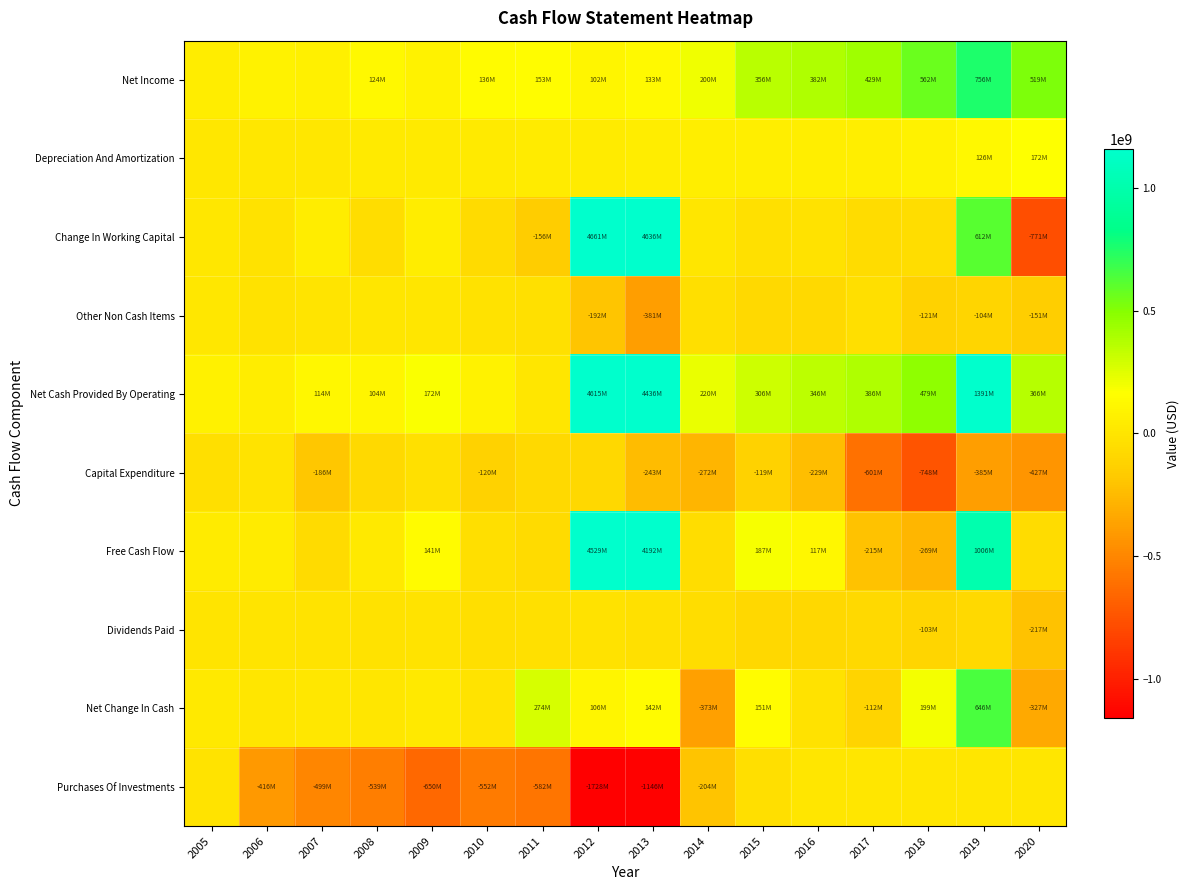

Reading left to right, extract all data points from this chart.

Net Income: 2005=50141000	2006=89565500	2007=64282250	2008=123978250	2009=85284500	2010=135865500	2011=153294250	2012=102261500	2013=133009250	2014=199762250	2015=355548250	2016=381682000	2017=429237000	2018=562039000	2019=755813250	2020=518902750
Depreciation And Amortization: 2005=11674500	2006=9319750	2007=9577000	2008=30061750	2009=33862000	2010=35825250	2011=40429500	2012=43639750	2013=47653750	2014=55456000	2015=57412250	2016=58561250	2017=60757500	2018=85777500	2019=126354000	2020=171786000
Change In Working Capital: 2005=10152750	2006=-25470000	2007=46505250	2008=-52724250	2009=47999000	2010=-71234250	2011=-156274500	2012=4660909250	2013=4636043500	2014=923250	2015=-29507750	2016=-19119000	2017=-62476500	2018=-48037750	2019=612376750	2020=-770654250
Other Non Cash Items: 2005=9362750	2006=-21419000	2007=-6478500	2008=2299500	2009=4770000	2010=-18540500	2011=-30569250	2012=-191941500	2013=-381063500	2014=-36305000	2015=-77604750	2016=-75085750	2017=-41591250	2018=-121133500	2019=-103806000	2020=-151222250
Net Cash Provided By Operating: 2005=81331000	2006=51996250	2007=113886000	2008=103615250	2009=171915500	2010=81916000	2011=6880000	2012=4614869000	2013=4435643000	2014=219836500	2015=305848000	2016=346038500	2017=385926750	2018=478645250	2019=1390738000	2020=365778000
Capital Expenditure: 2005=-44382500	2006=-11615750	2007=-185637750	2008=-77792750	2009=-30779000	2010=-119915750	2011=-73638750	2012=-86007250	2013=-243340250	2014=-271748750	2015=-118523750	2016=-229043750	2017=-600859250	2018=-747801500	2019=-385214250	2020=-427000000
Free Cash Flow: 2005=36948500	2006=40380500	2007=-71751750	2008=25822500	2009=141136500	2010=-37999750	2011=-66758750	2012=4528861750	2013=4192302750	2014=-51912250	2015=187324250	2016=116994750	2017=-214932500	2018=-269156250	2019=1005523750	2020=-61222000
Dividends Paid: 2005=-3652000	2006=-5551250	2007=-11456000	2008=-26064250	2009=-13077750	2010=-40580250	2011=-34260000	2012=-19290500	2013=-35829250	2014=-45812500	2015=-84762000	2016=-89074750	2017=-77618750	2018=-103234000	2019=-77019000	2020=-216553750
Net Change In Cash: 2005=24742250	2006=1758500	2007=13472250	2008=3447750	2009=23091500	2010=-12573000	2011=274420750	2012=105754250	2013=141501500	2014=-373130250	2015=151341250	2016=-21345250	2017=-111934500	2018=198795000	2019=646218500	2020=-327338250
Purchases Of Investments: 2005=-12667750	2006=-416065750	2007=-499186750	2008=-538623750	2009=-649943750	2010=-552199000	2011=-581546000	2012=-1728332500	2013=-1145720750	2014=-203881250	2015=-43569750	2016=0	2017=0	2018=0	2019=0	2020=0